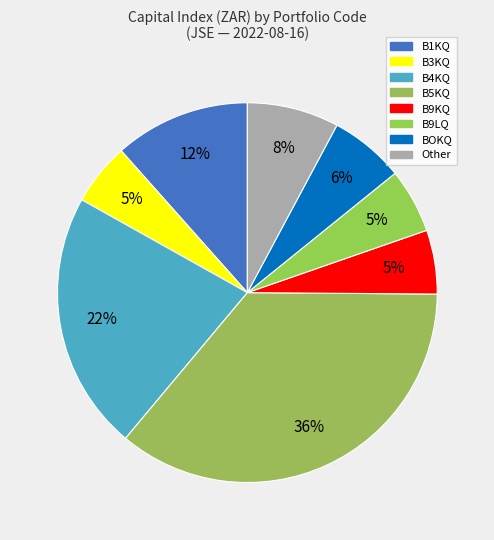

How many segments does this pie chart have?

8